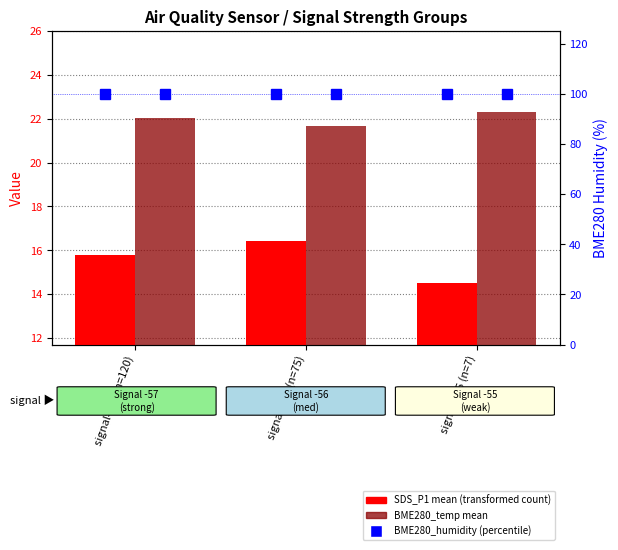

What is the difference between the highest and lowest values at signal=-56 (n=75)?

5.2